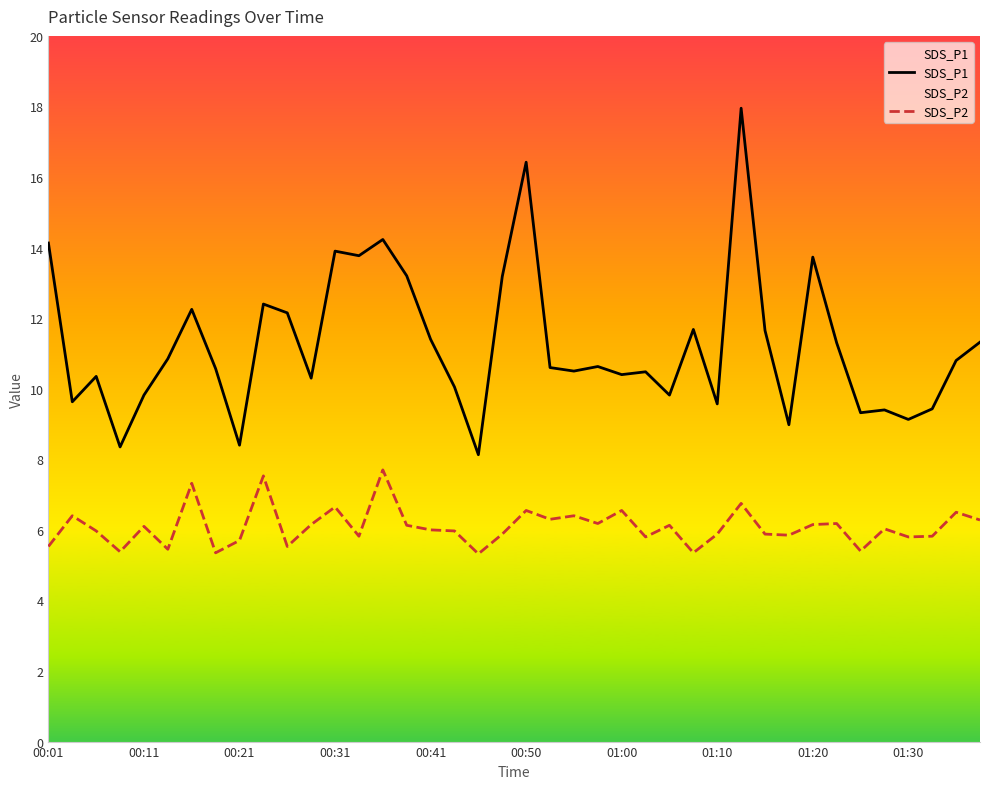

List the series in order of their overall mean, highest first.

SDS_P1, SDS_P2